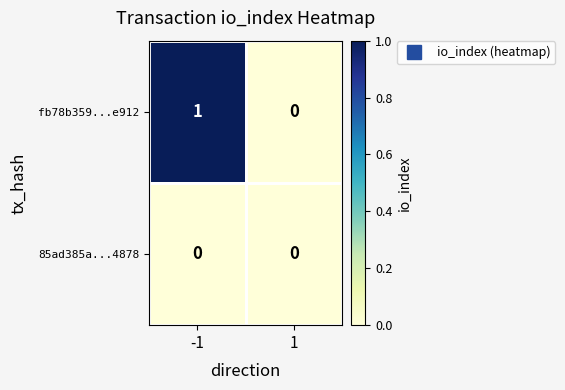

List the series in order of their overall mean, lowest first.

85ad385a...4878, fb78b359...e912